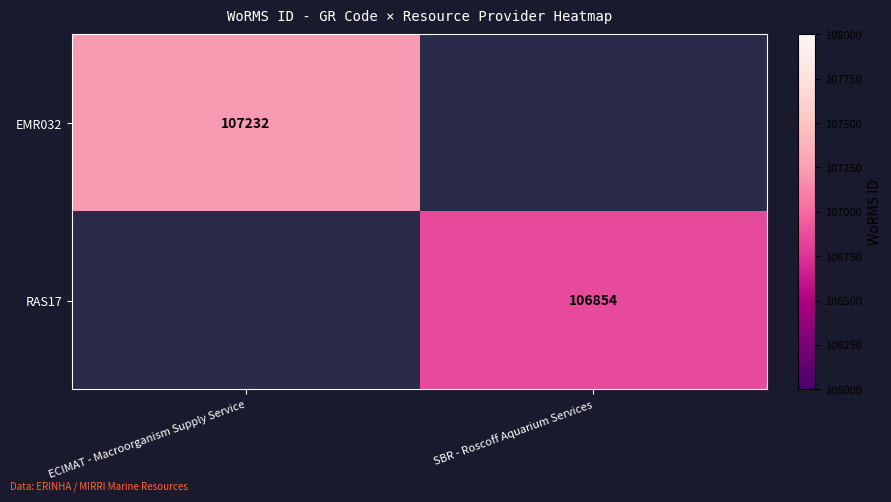

Is the value of RAS17 at SBR - Roscoff Aquarium Services greater than the value of EMR032 at ECIMAT - Macroorganism Supply Service?

No